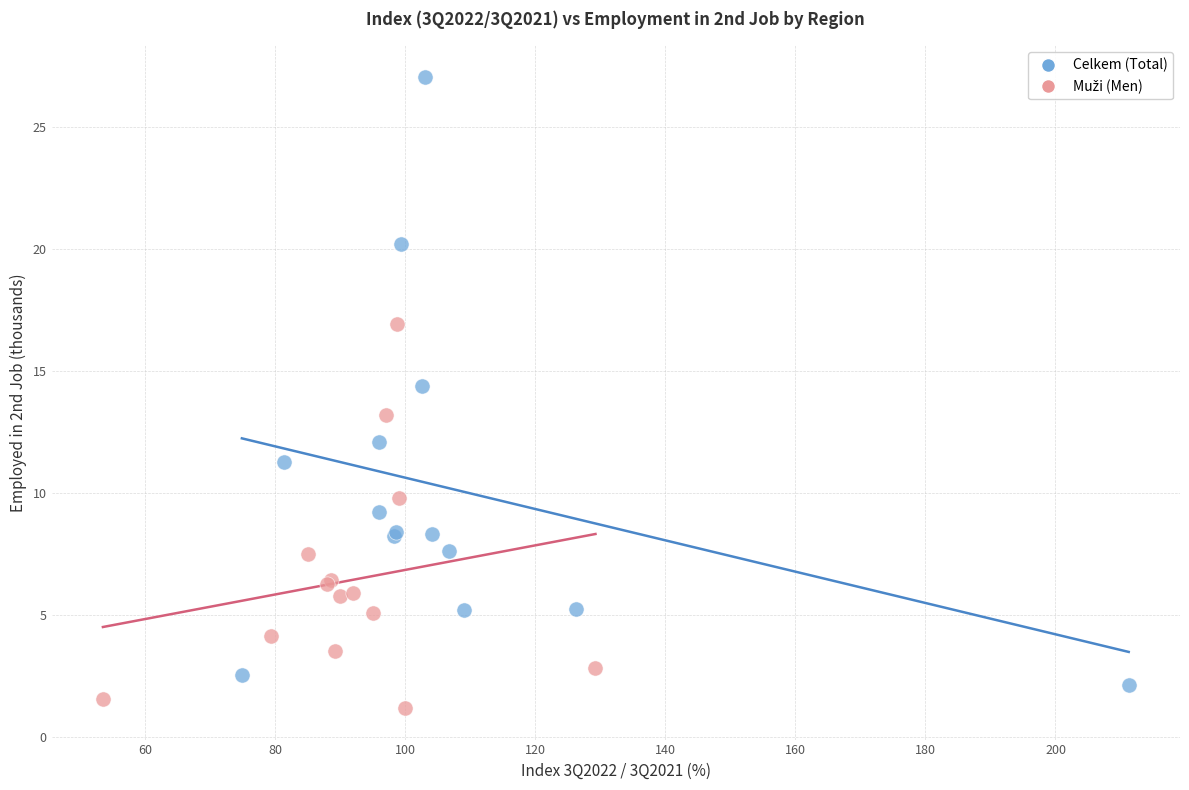

Which series has the widest spread of Y values?

Celkem (Total)